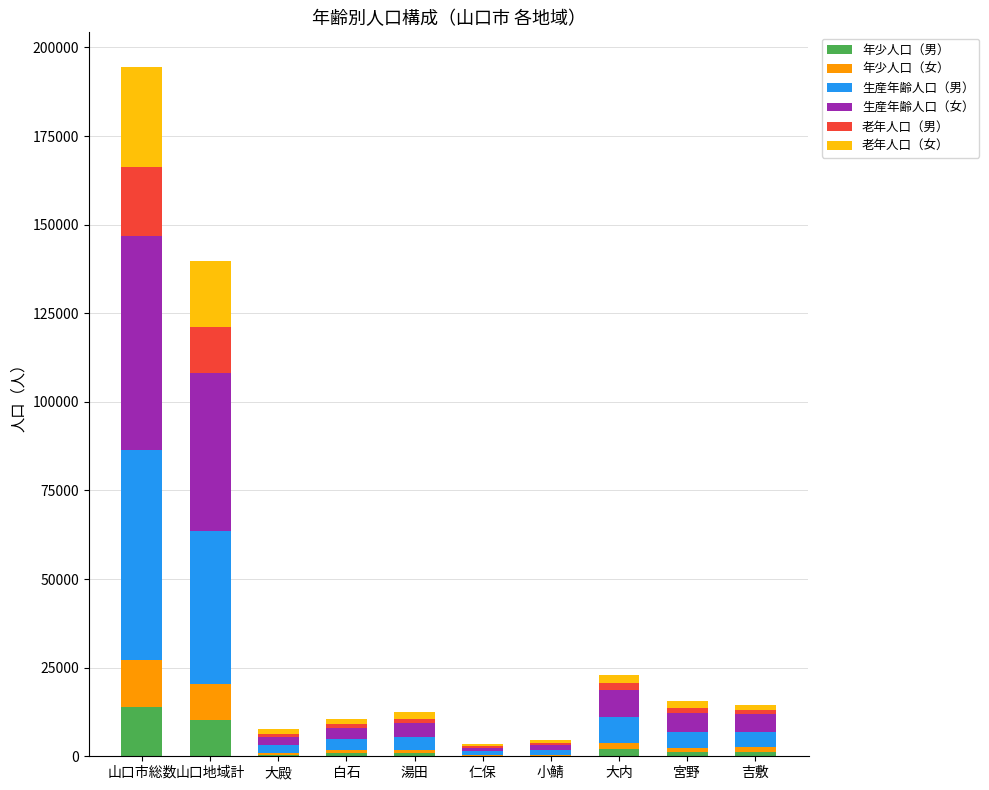

What is the highest value of the 年少人口（男） series?

13858